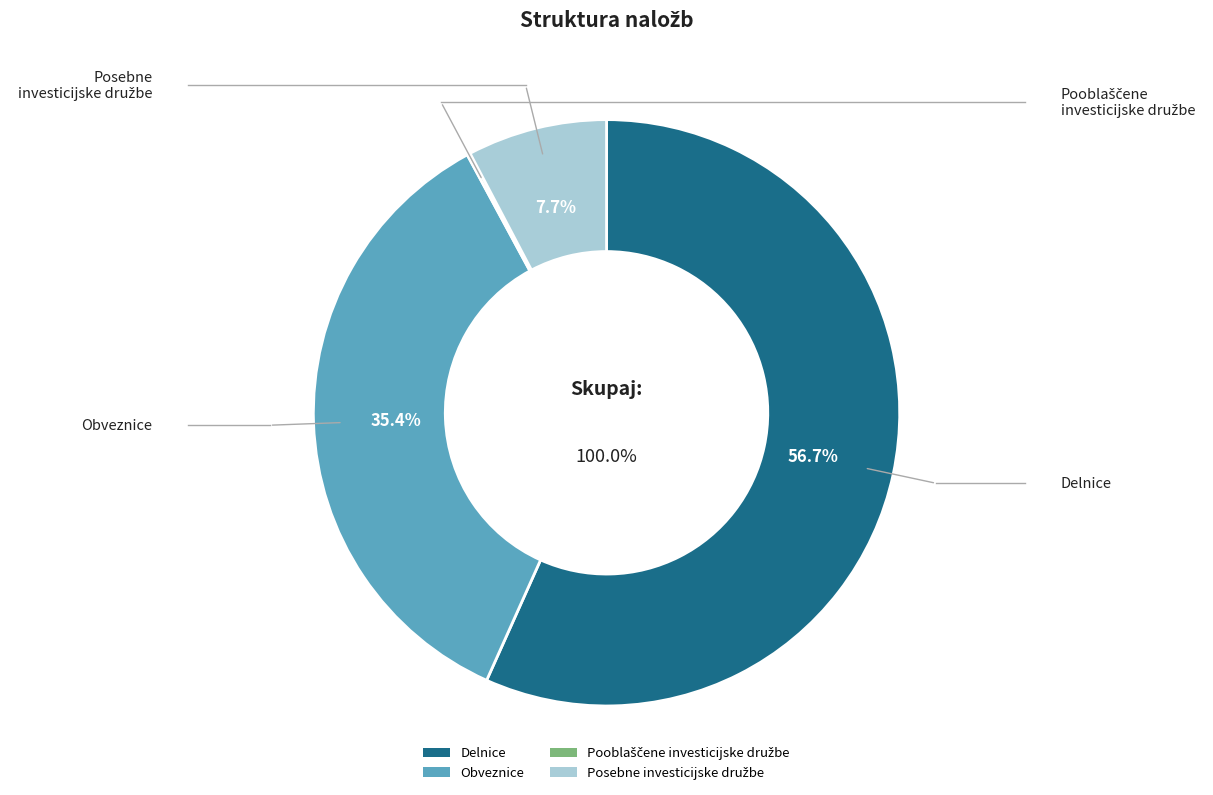

To the nearest percent, what is the combined percentage of Obveznice and Delnice?

92%